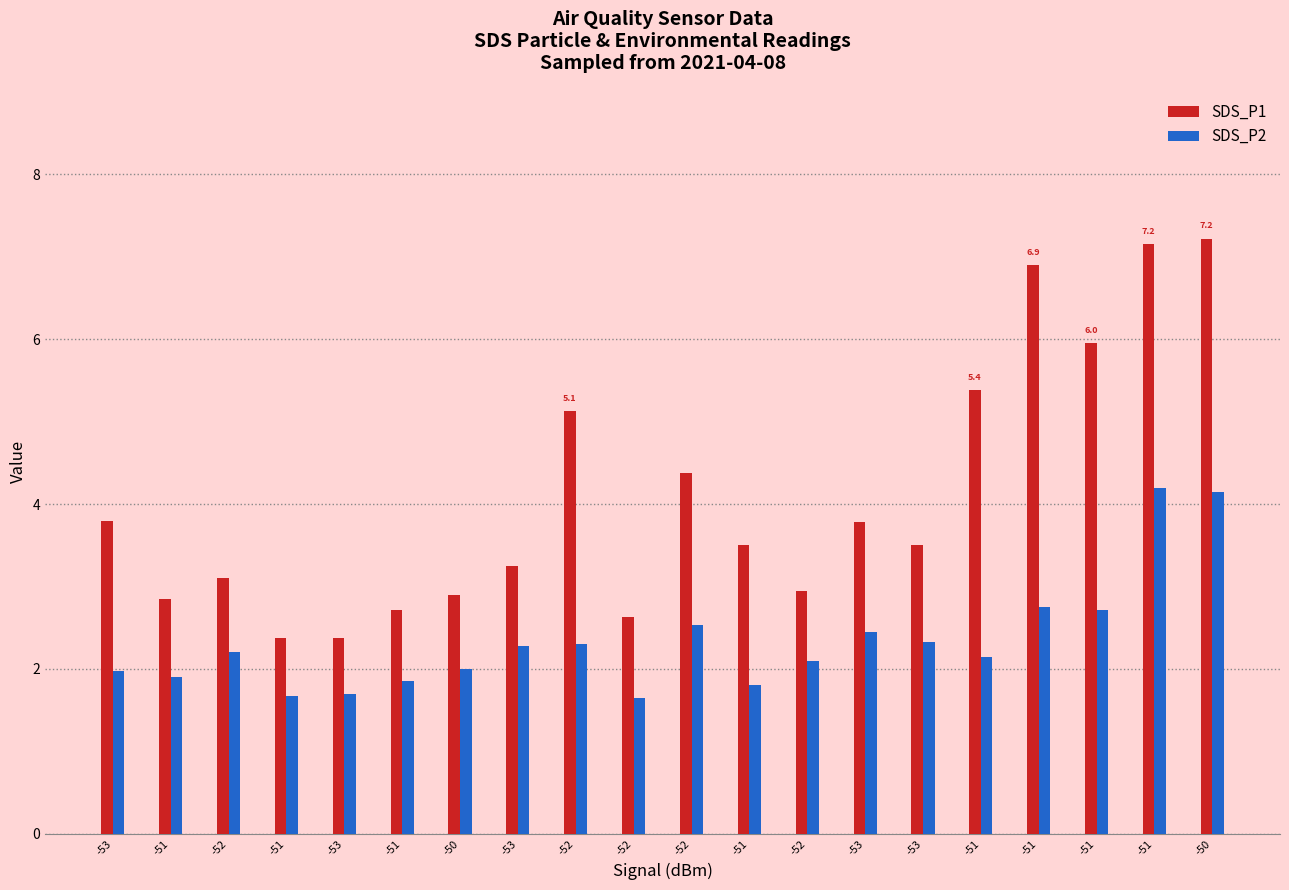

At which label does SDS_P2 first exceed 2?

-52